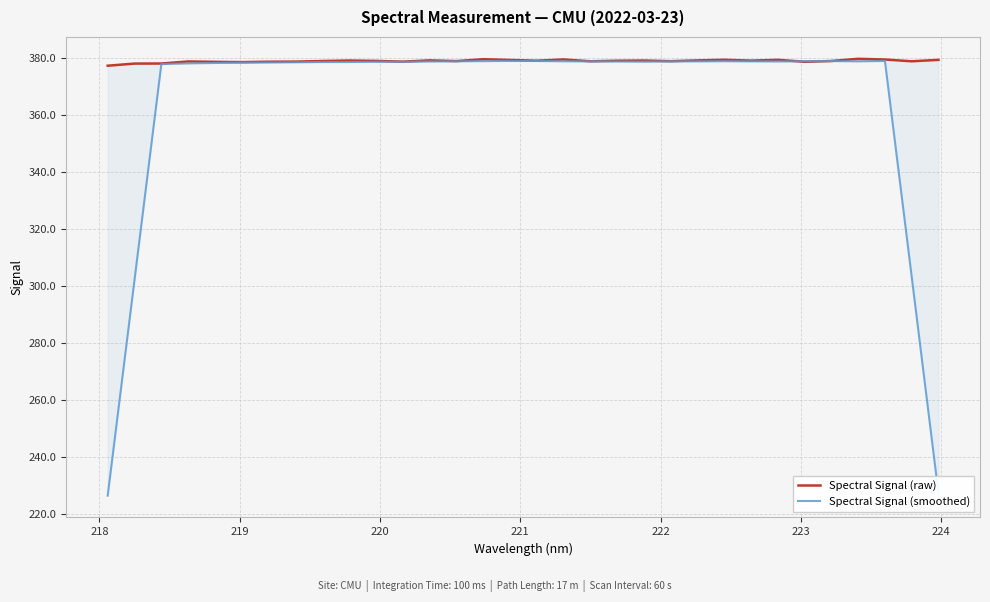

Rank the series by their maximum value, from highest to lowest.

Spectral Signal (raw), Spectral Signal (smoothed)